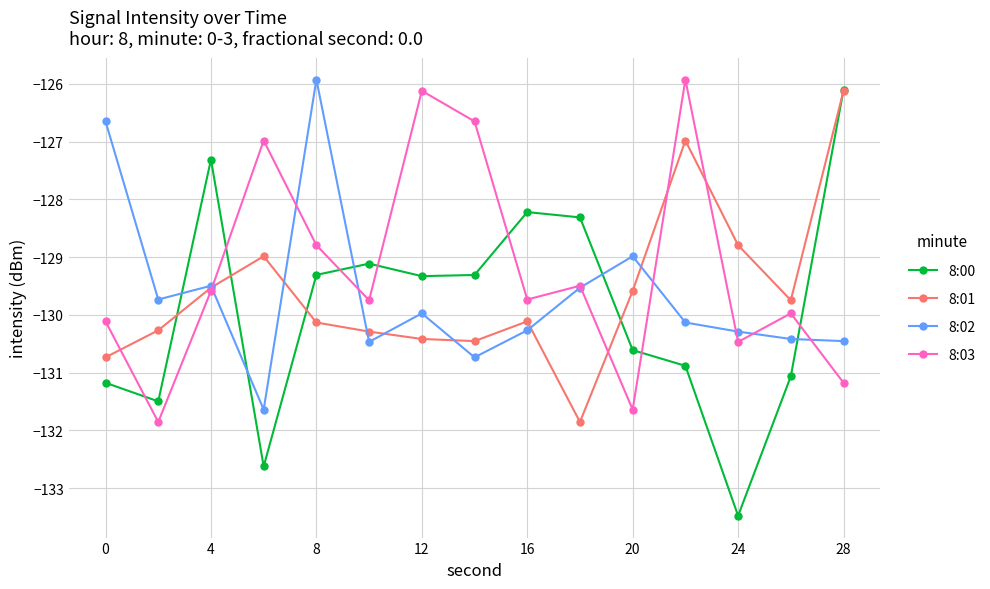

True or false: 8:00 and 8:02 intersect in this chart.

True